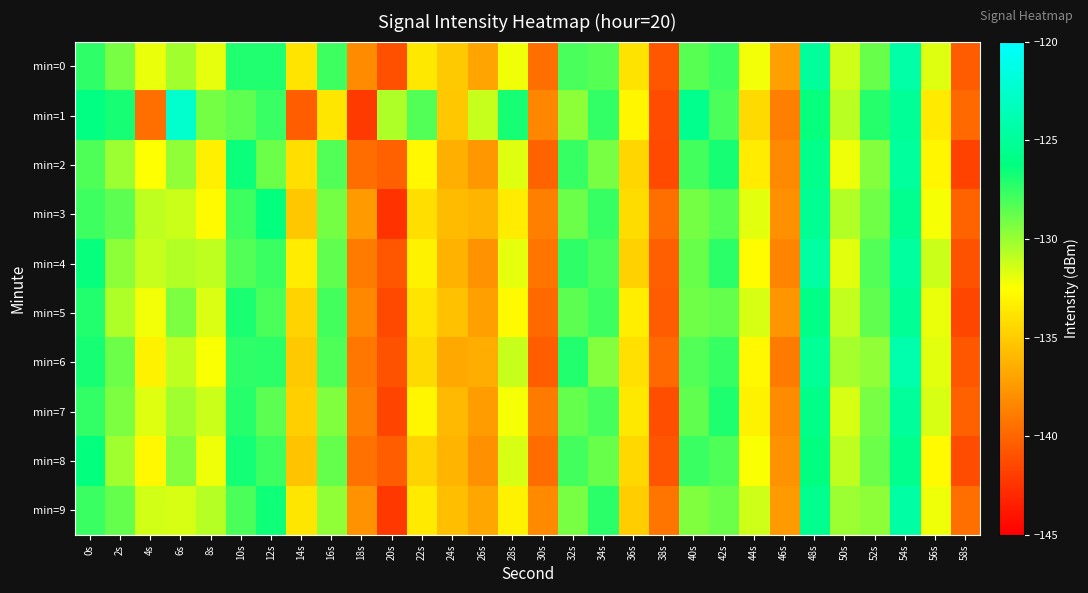

Which series has the largest range (max minus min)?

min=1